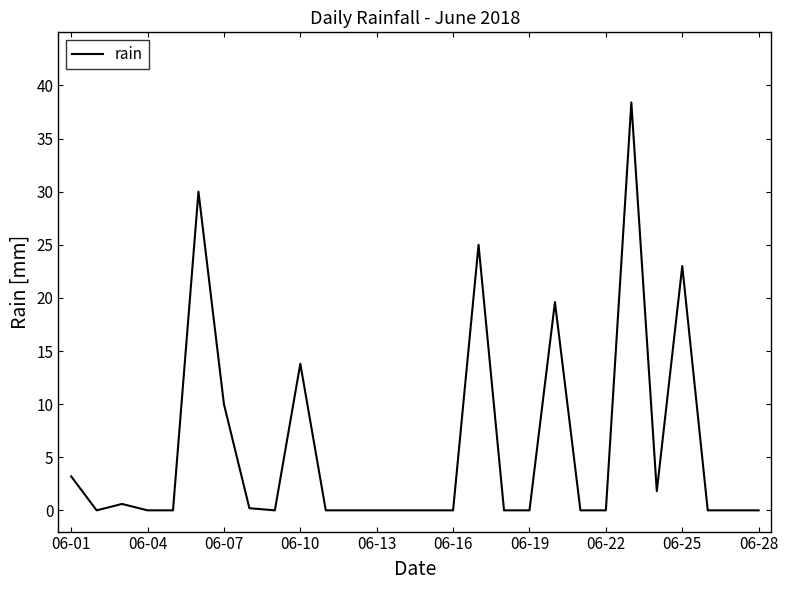

What is the maximum value shown in the chart?

38.4